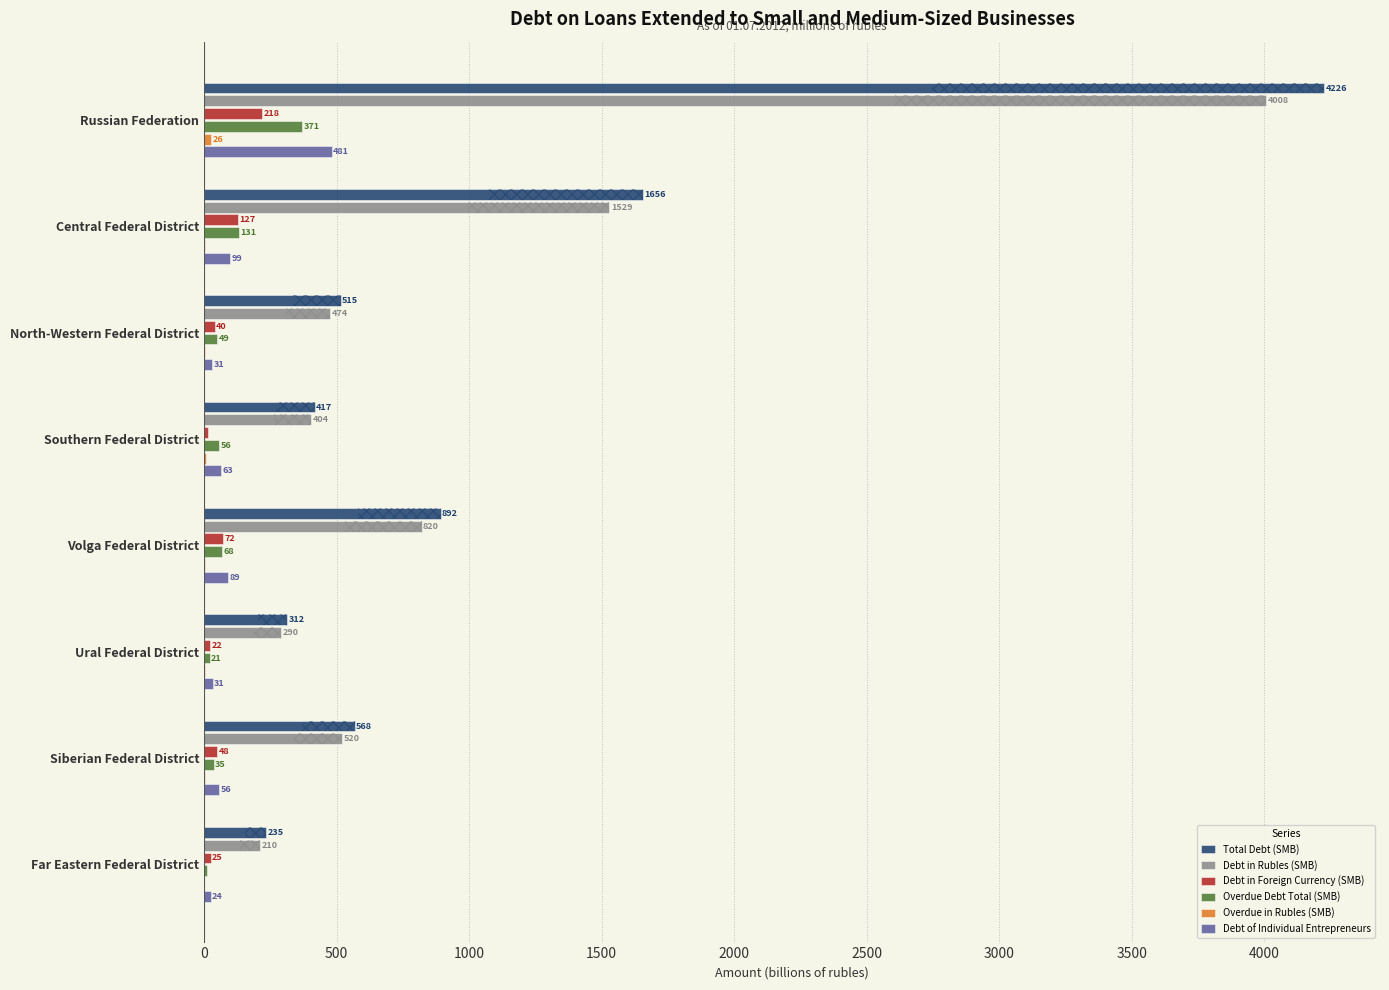

At which label does Overdue Debt Total (SMB) reach its peak?

Russian Federation